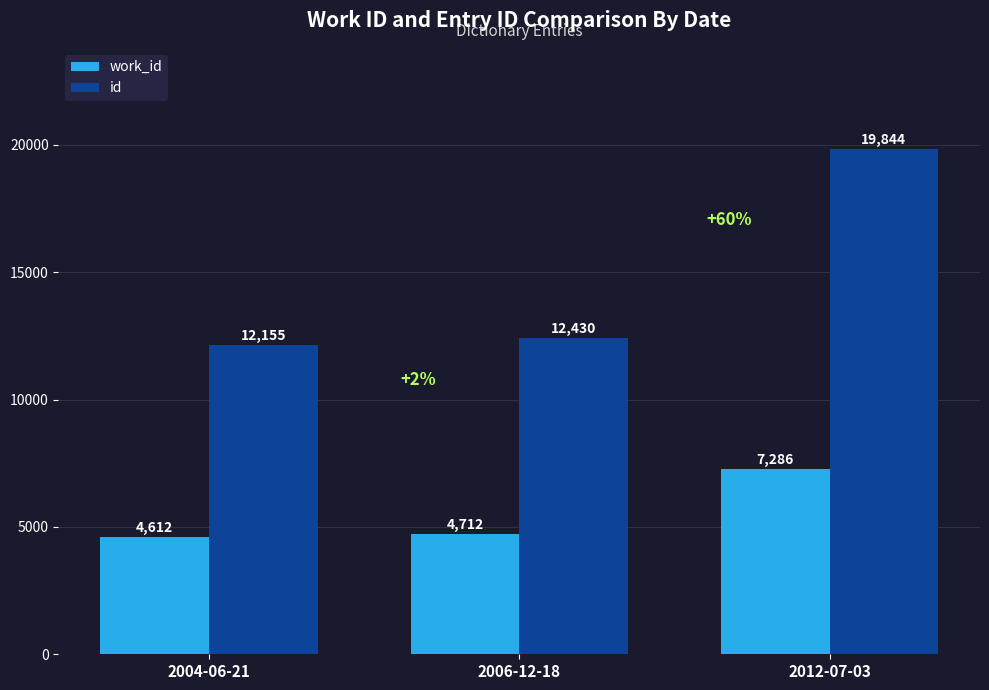

At which category is the sum across all series the highest?

2012-07-03